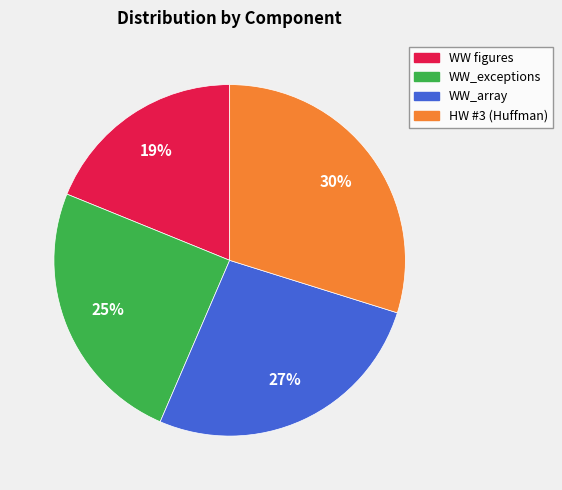

Do WW_exceptions and WW figures together represent more than half of the pie?

No